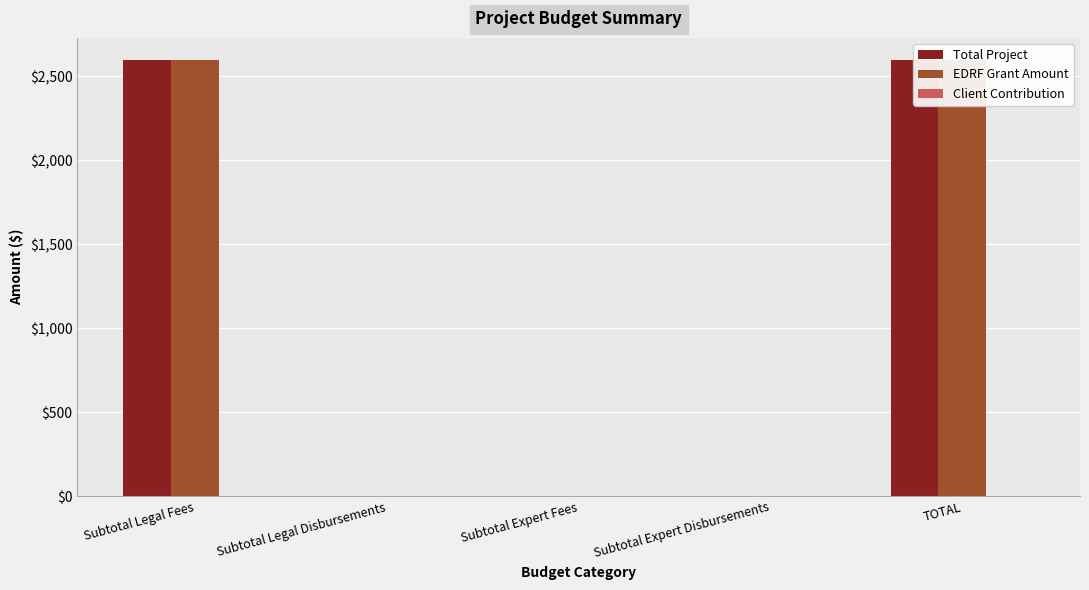

Does the chart contain stacked bars?

No